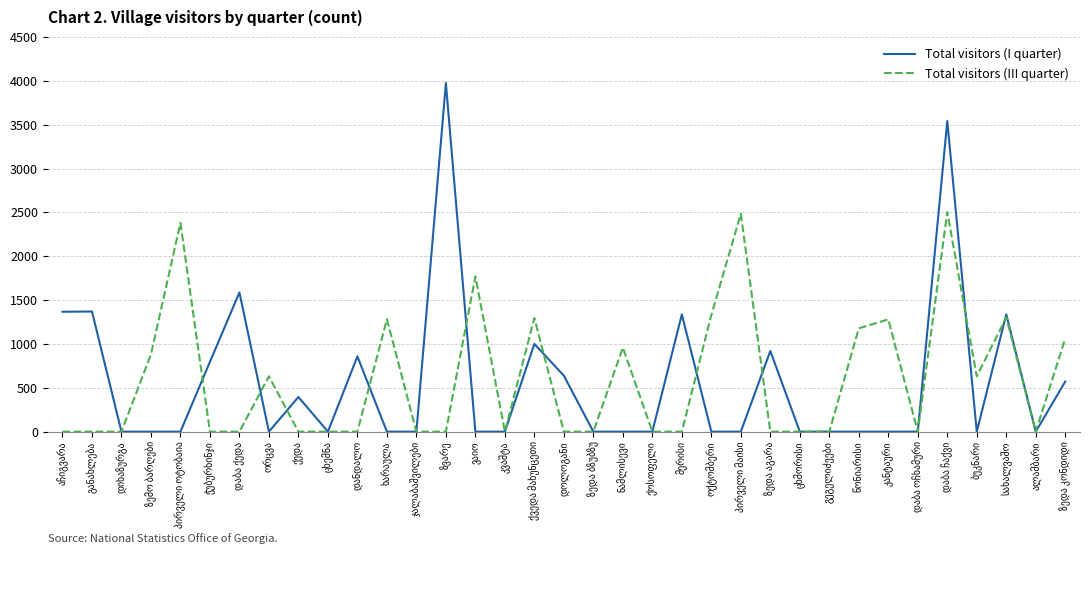

Which series has the largest range (max minus min)?

Total visitors (I quarter)